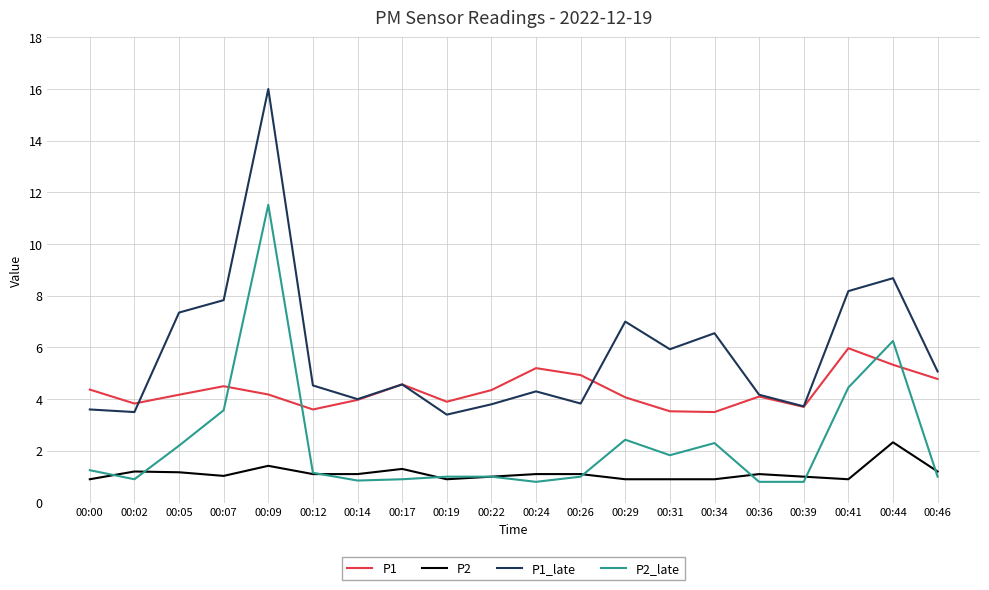

What is the sum of the P1_late values at 00:39 and 00:29?

10.7